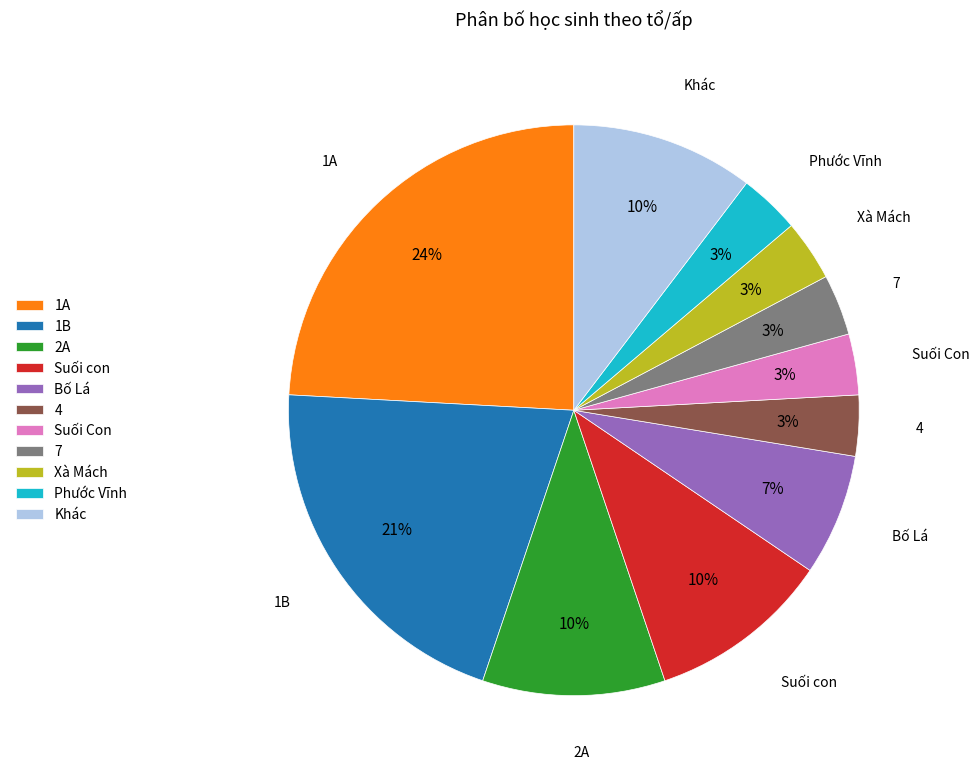

What percentage is the Bố Lá slice, to the nearest percent?

7%